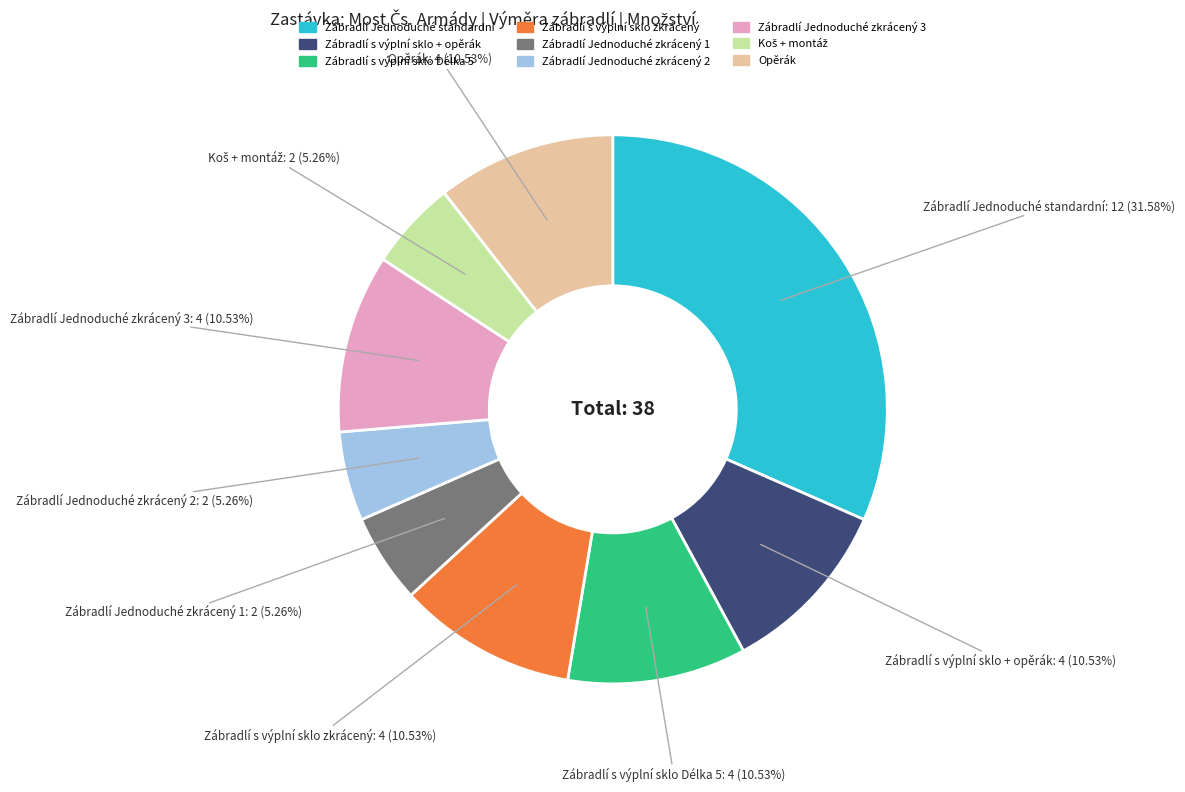

How many segments does this pie chart have?

9